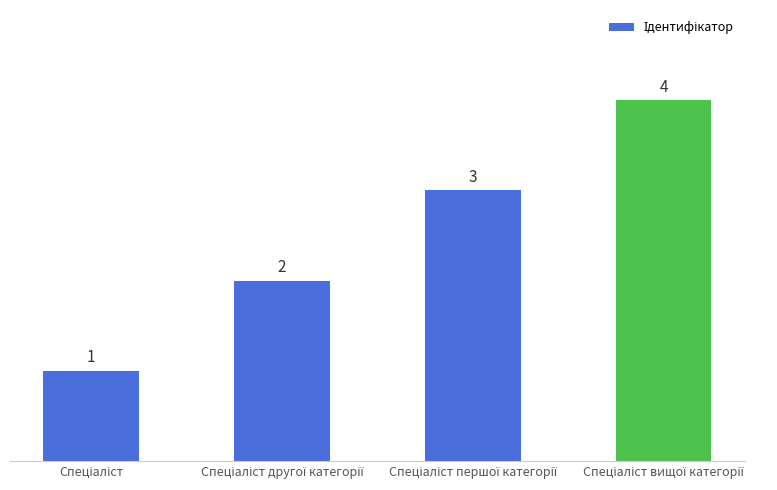

What is the sum of all values?

10